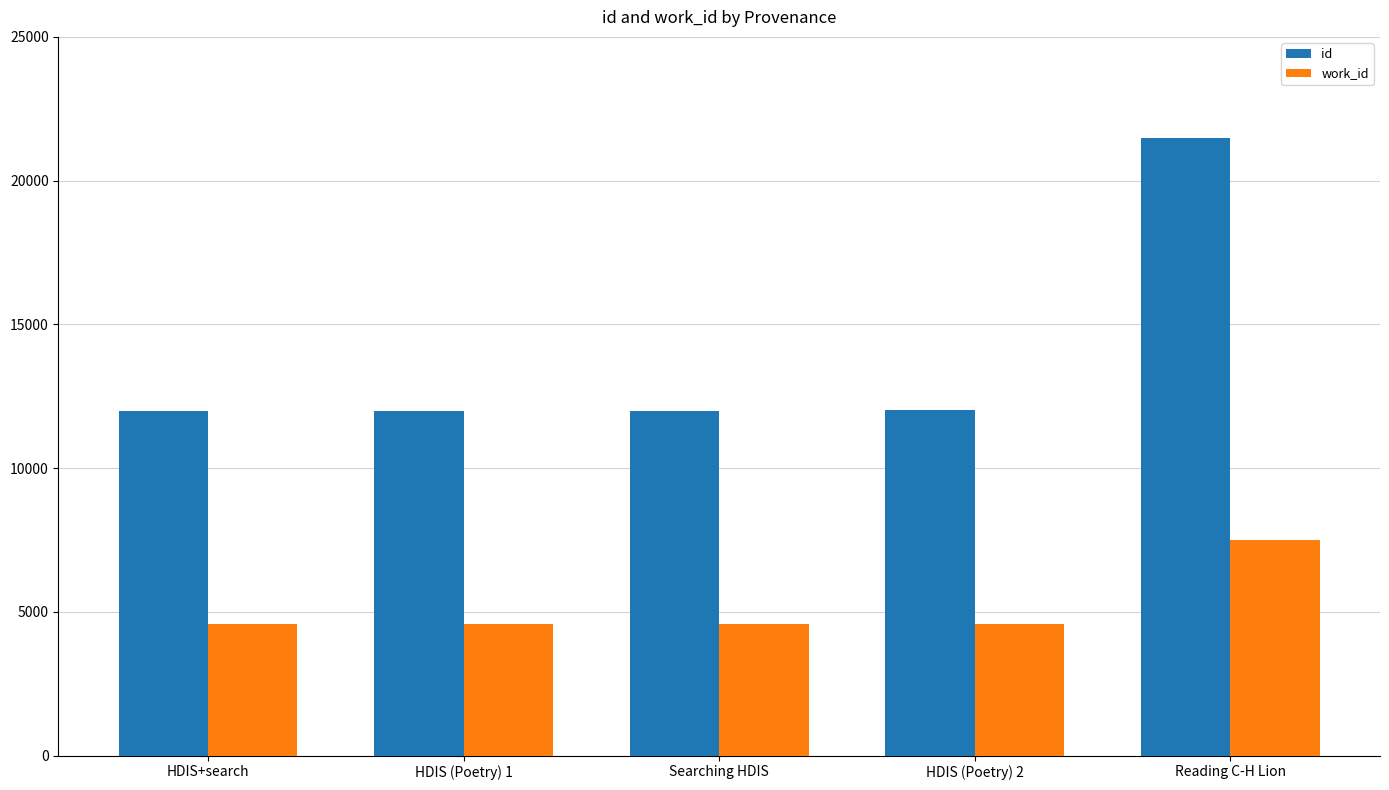

At which label is id closest to 16730?

HDIS (Poetry) 2